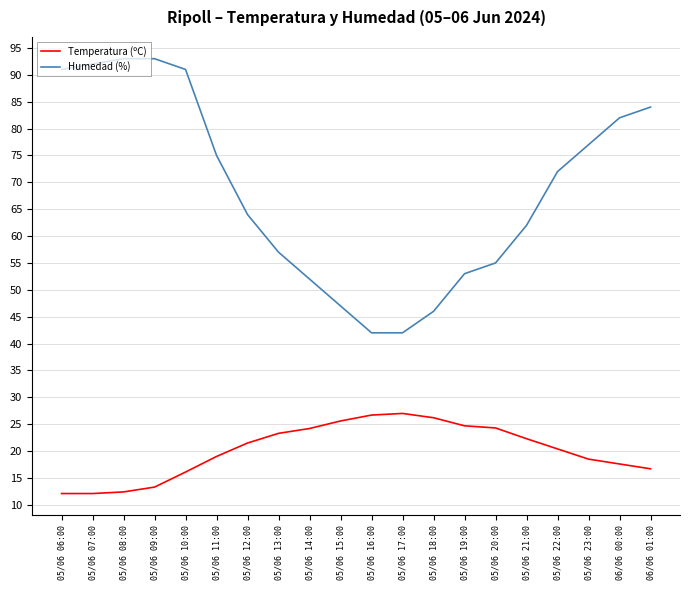

What is the difference between the Temperatura (ºC) values at 05/06 10:00 and 05/06 20:00?

8.2